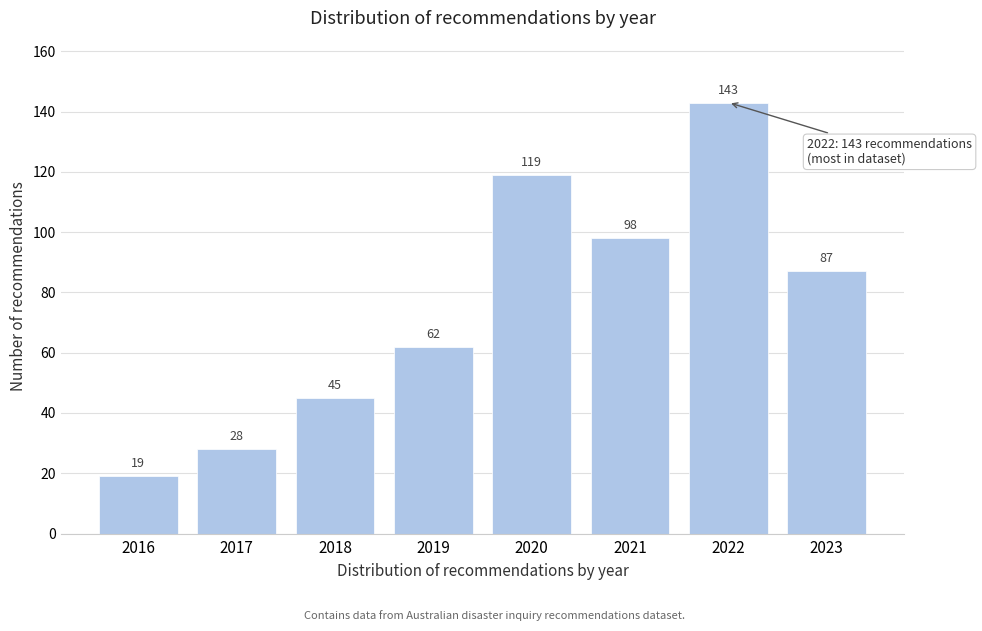

Reading right to left, extract all data points from this chart.

87	143	98	119	62	45	28	19